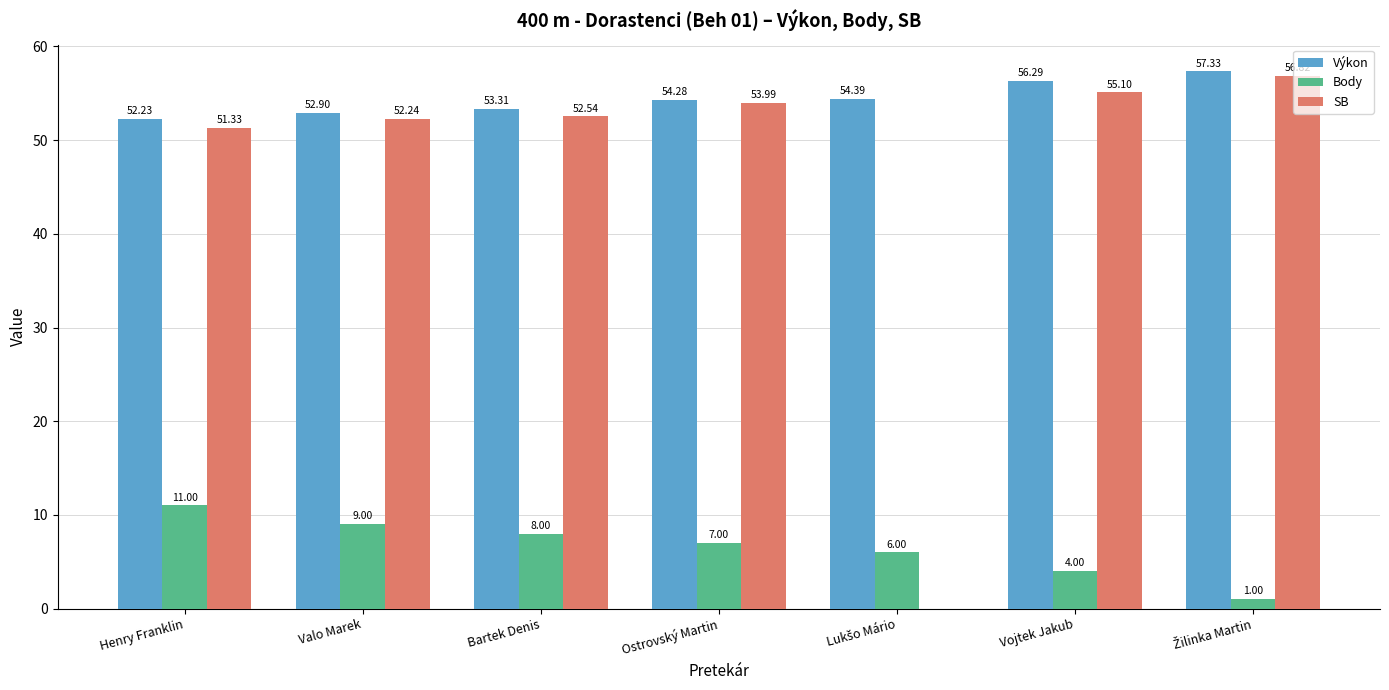

At which category is the sum across all series the highest?

Vojtek Jakub